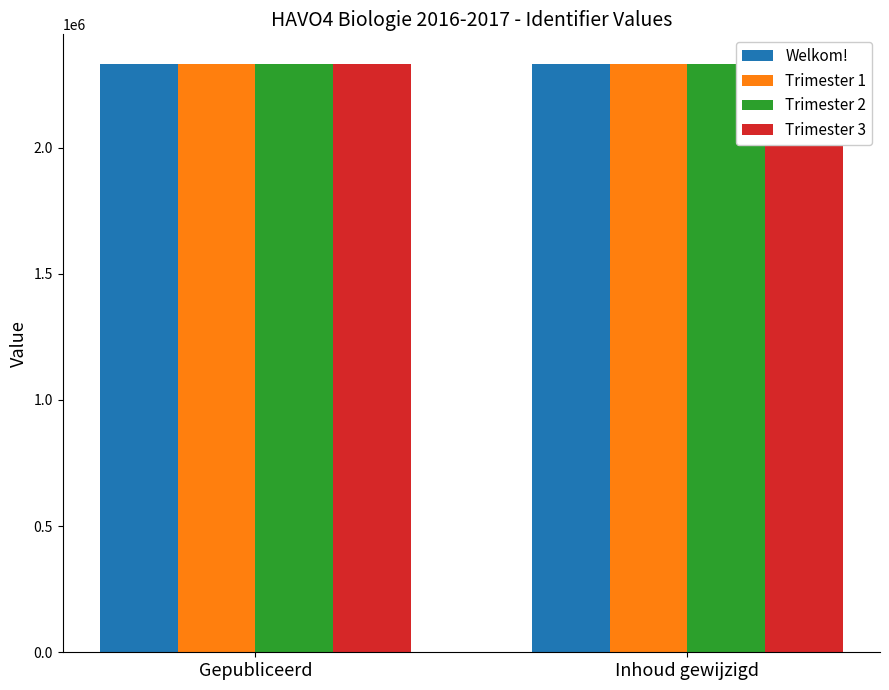

What is the total value across all series at Inhoud gewijzigd?

9329706